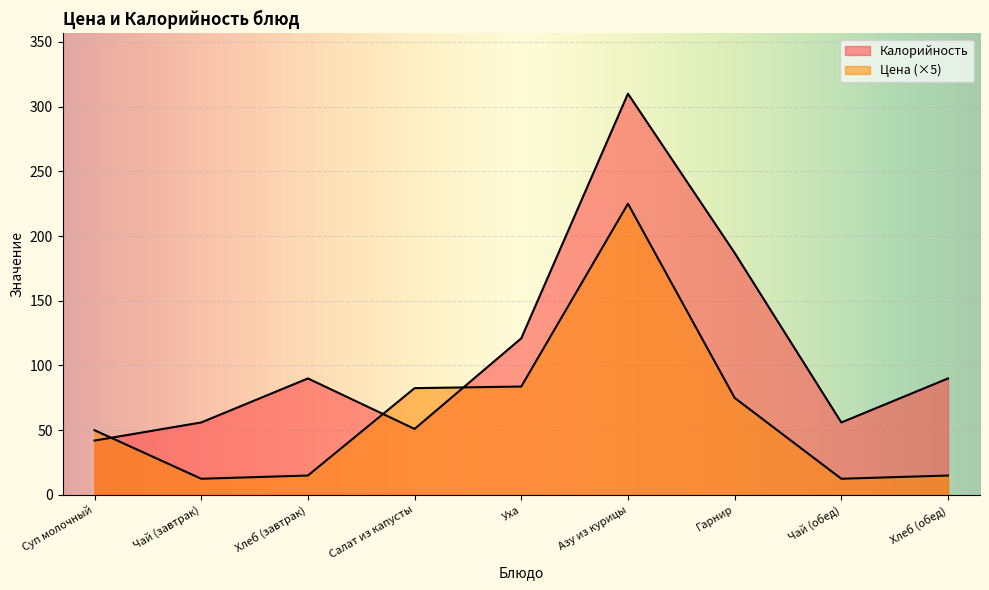

What value does the Цена series have at Суп молочный?

50.0